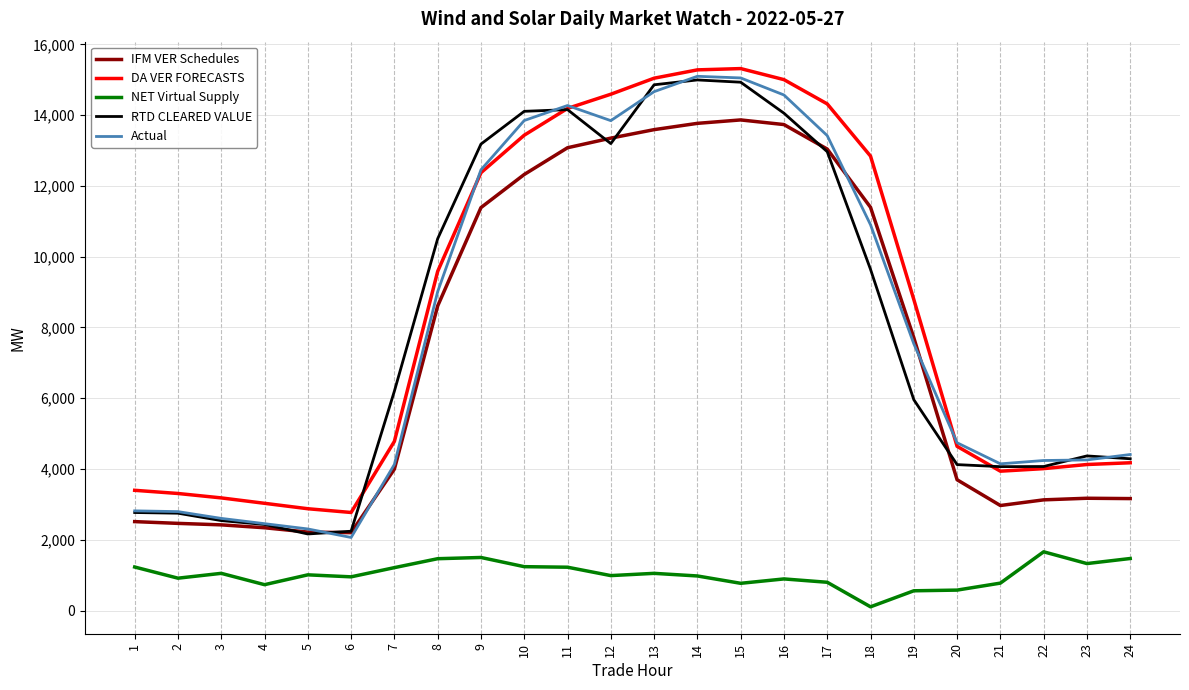

What are all the series names shown in the legend?

IFM VER Schedules, DA VER FORECASTS, NET Virtual Supply, RTD CLEARED VALUE, Actual